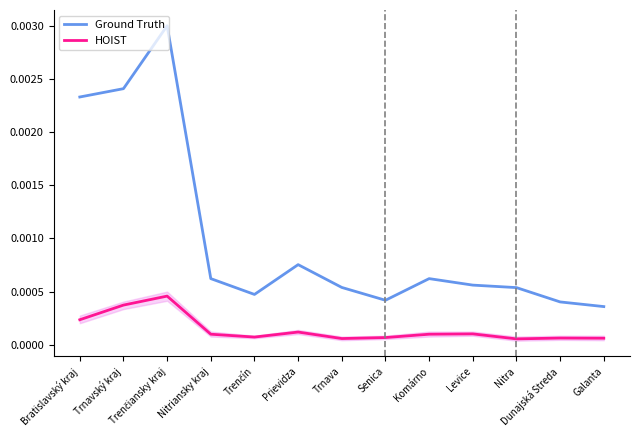

What are all the series names shown in the legend?

Ground Truth, HOIST